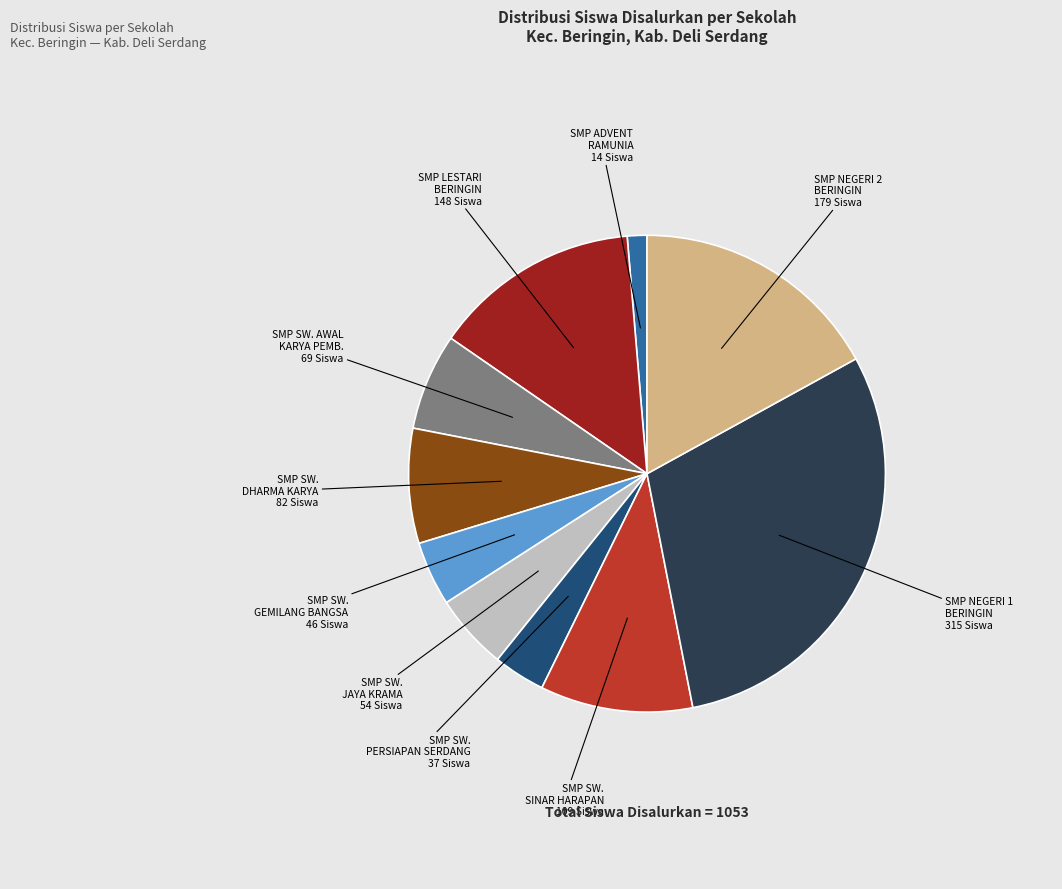

Is there a majority slice in this chart?

No